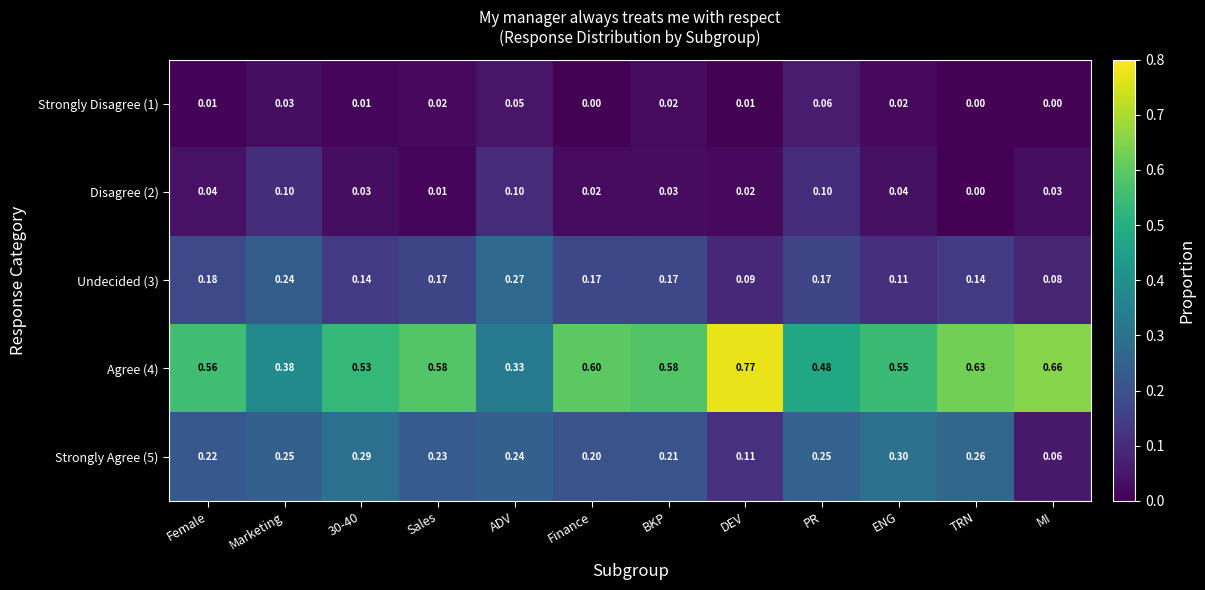

At which category is the sum across all series the highest?

PR